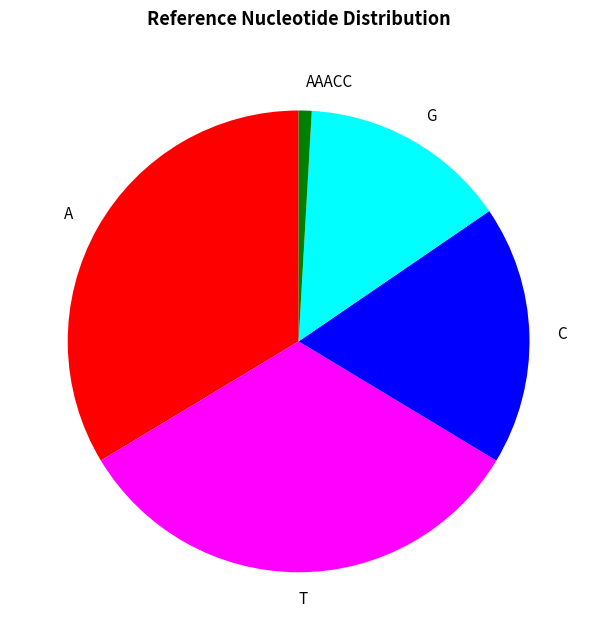

Do T and G together represent more than half of the pie?

No